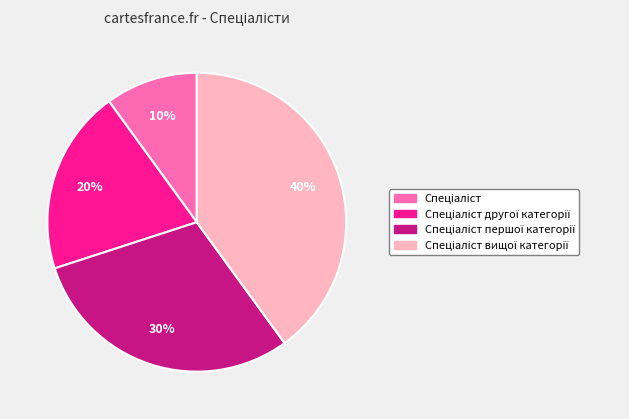

To the nearest percent, what is the difference between the largest and smallest slice percentages?

30%